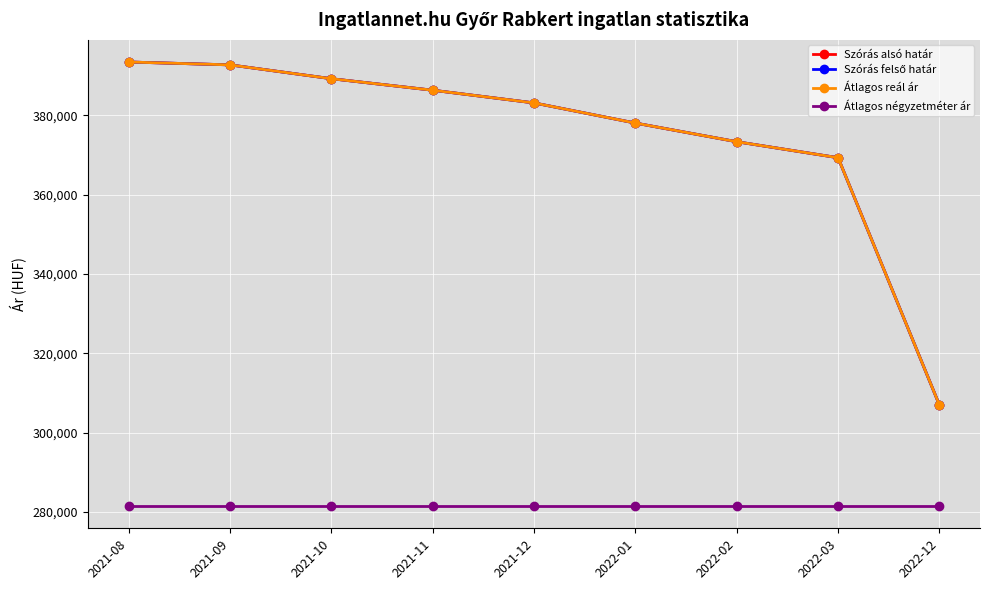

Is this an area chart (filled region under the line)?

No